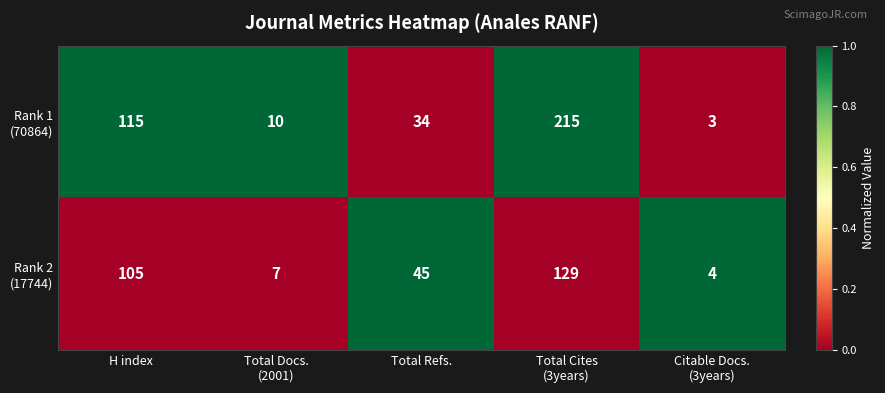

At how many categories does at least one series exceed 40?

3